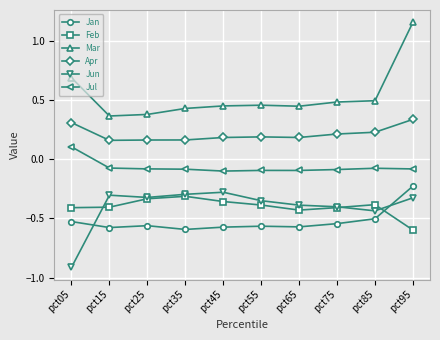

Which series has the widest spread of values?

Mar